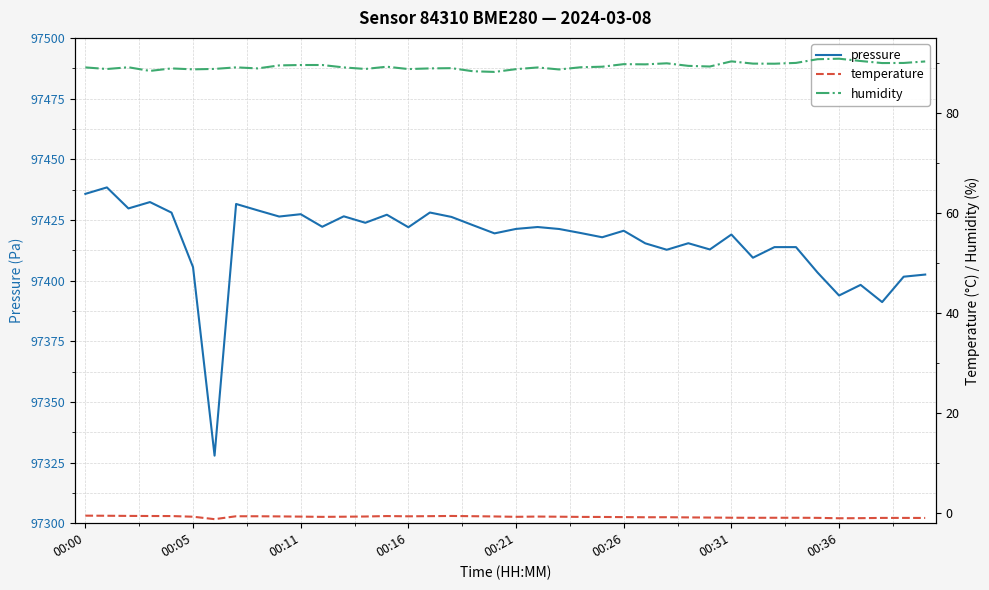

Between 21 and 35, which series saw the biggest shift?

pressure